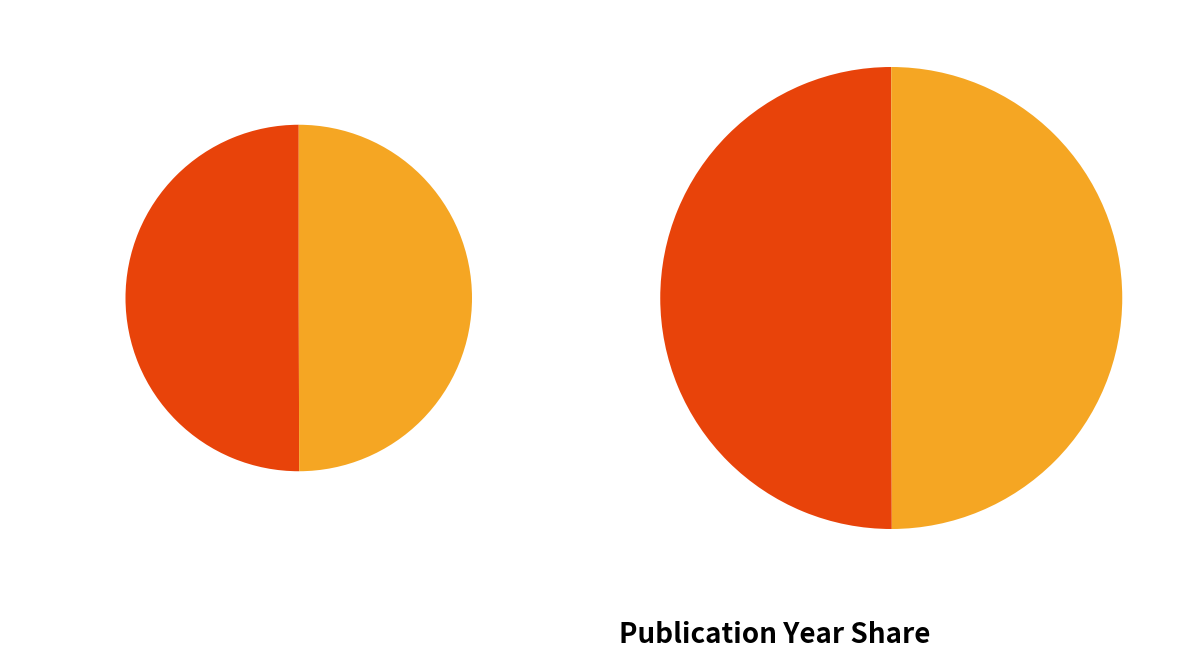

Is there any slice that represents more than half of the pie?

Yes